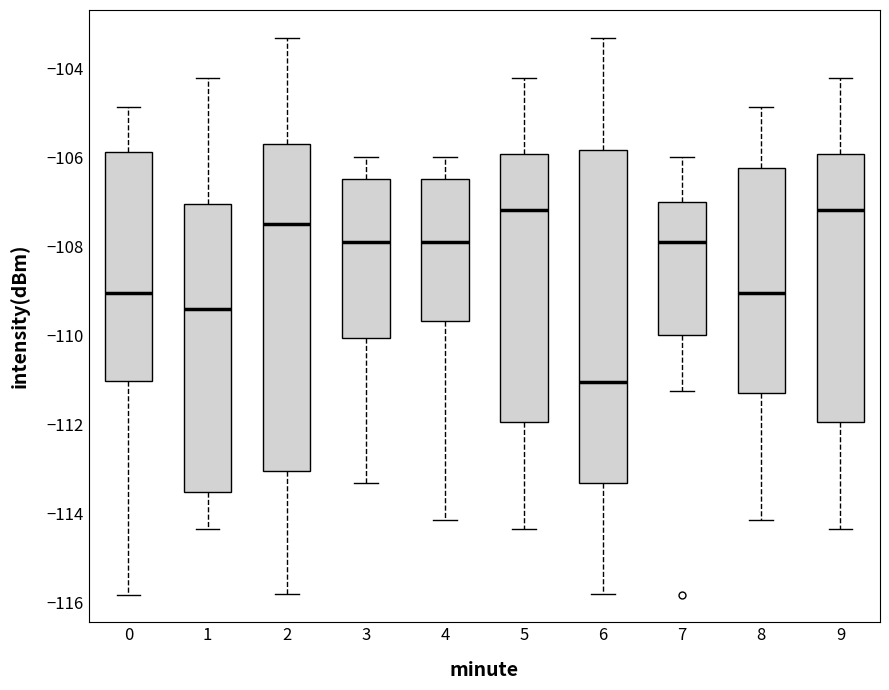

Reading left to right, read every box against the y-axis: the position of its median line, the range the box covers, and the ends of its whiskers. The values are not printed on the chart, so give them approximately, as read against the axis.

0: median -109.0, box -111.0 to -105.8, whiskers -115.8 to -104.8
1: median -109.4, box -113.6 to -107.0, whiskers -114.4 to -104.2
2: median -107.6, box -113.0 to -105.6, whiskers -115.8 to -103.4
3: median -108.0, box -110.0 to -106.4, whiskers -113.4 to -106.0
4: median -108.0, box -109.6 to -106.4, whiskers -114.2 to -106.0
5: median -107.2, box -112.0 to -106.0, whiskers -114.4 to -104.2
6: median -111.0, box -113.4 to -105.8, whiskers -115.8 to -103.4
7: median -108.0, box -110.0 to -107.0, whiskers -111.2 to -106.0
8: median -109.0, box -111.4 to -106.2, whiskers -114.2 to -104.8
9: median -107.2, box -112.0 to -106.0, whiskers -114.4 to -104.2